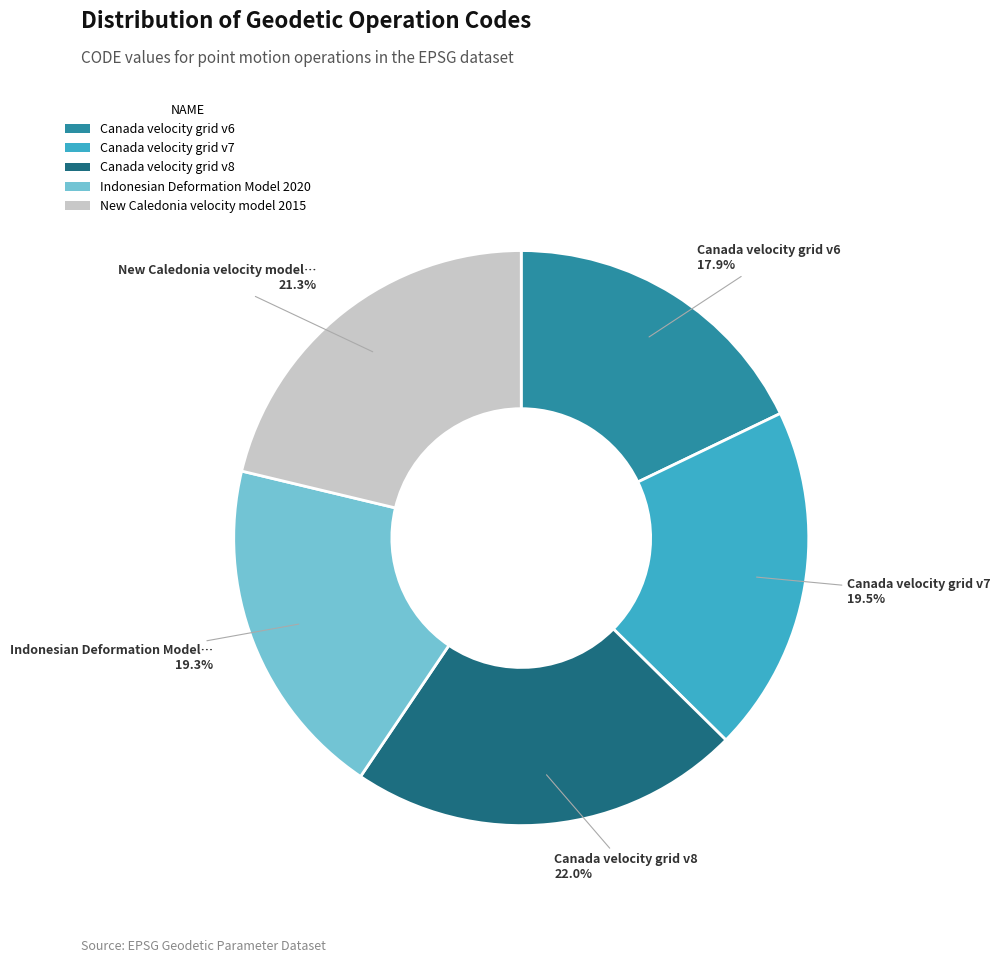

Which category has the smallest portion of the pie?

Canada velocity grid v6